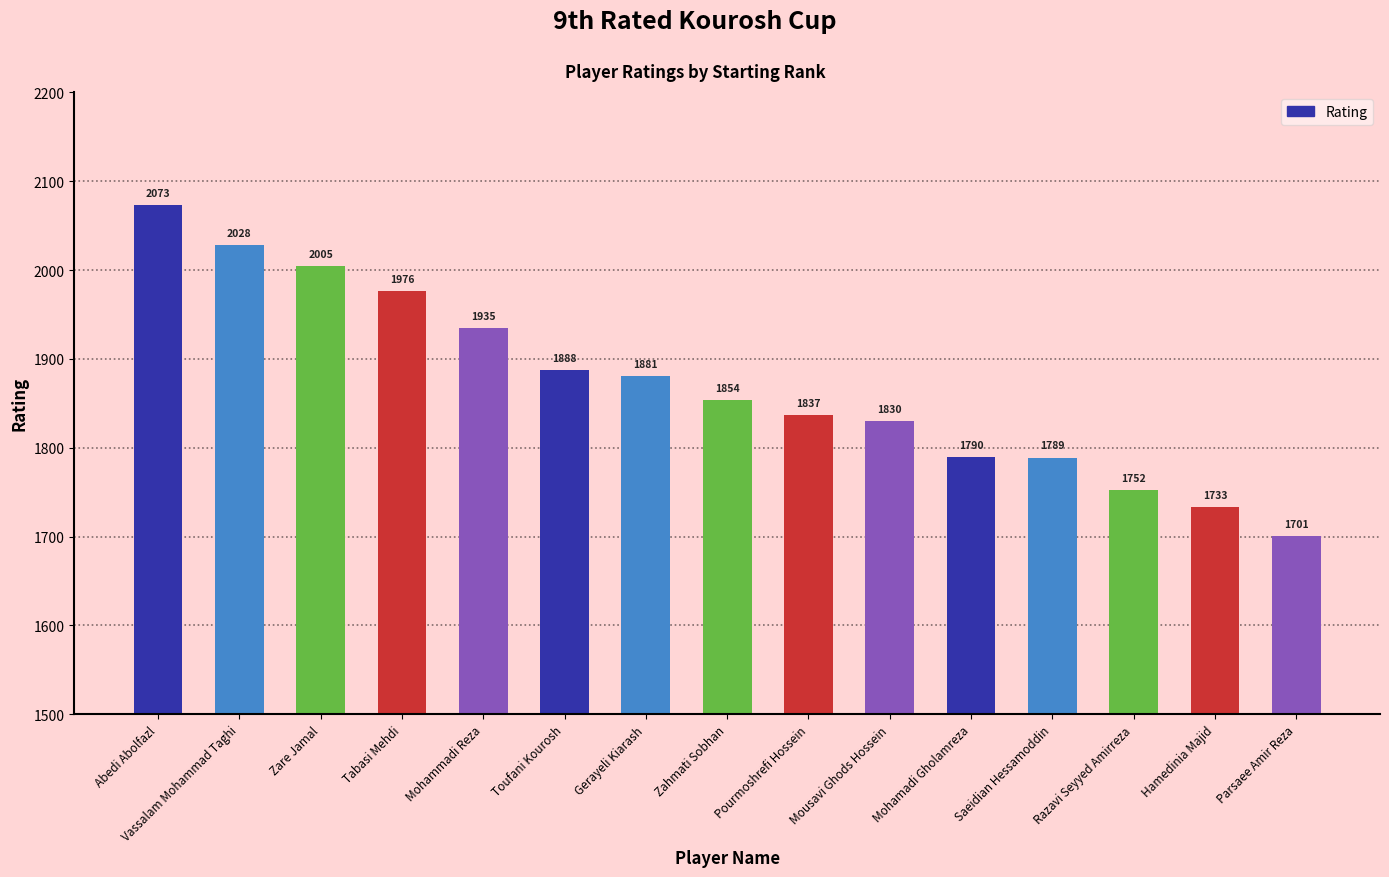

Does the chart contain any negative values?

No